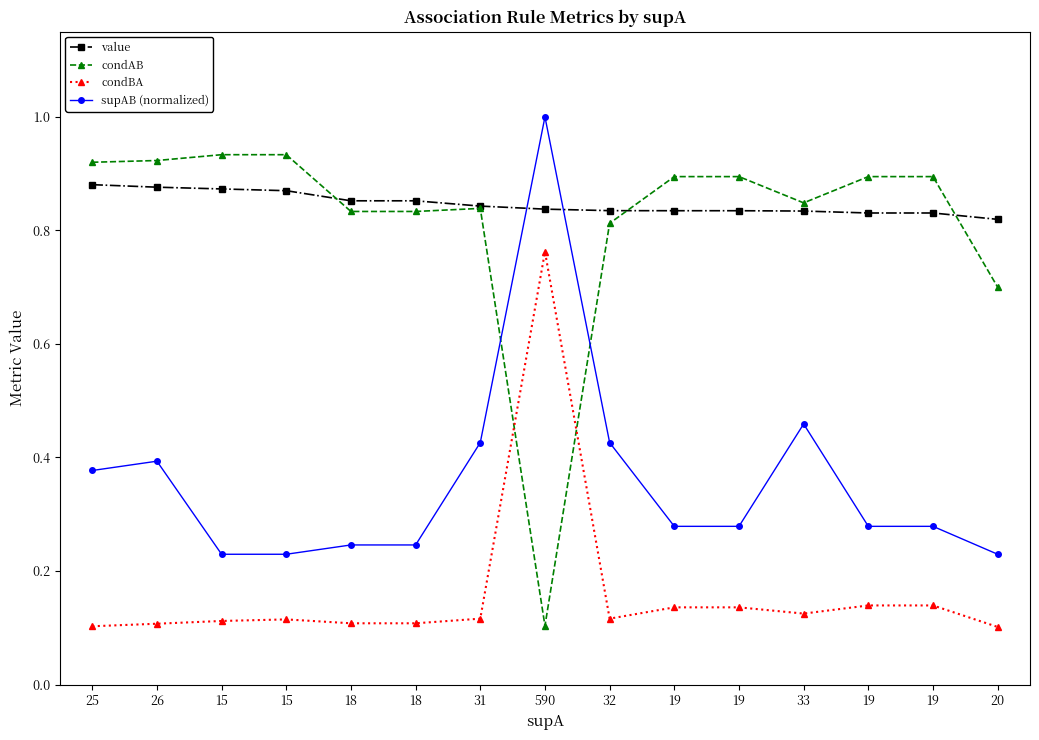

What are all the series names shown in the legend?

value, condAB, condBA, supAB (normalized)